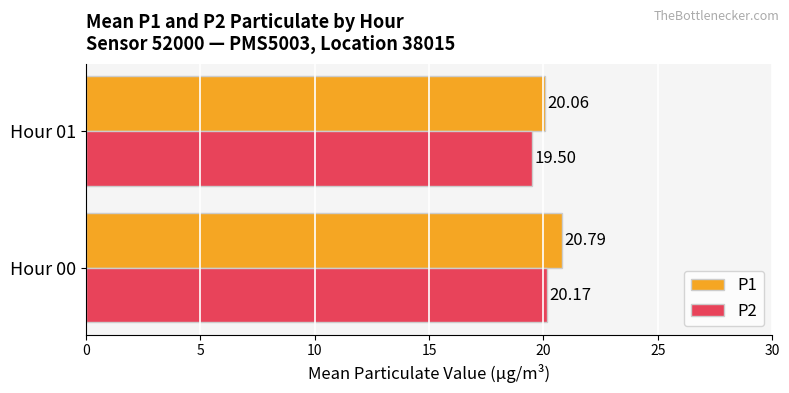

Which series has the largest total across all categories?

P1